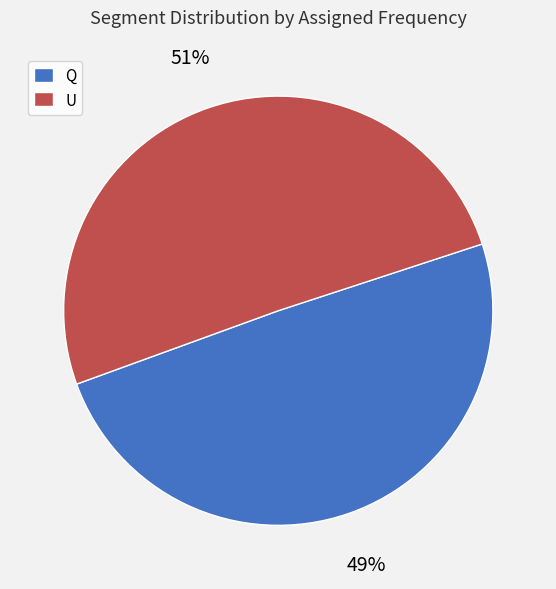

Which has a higher value, Q or U?

U